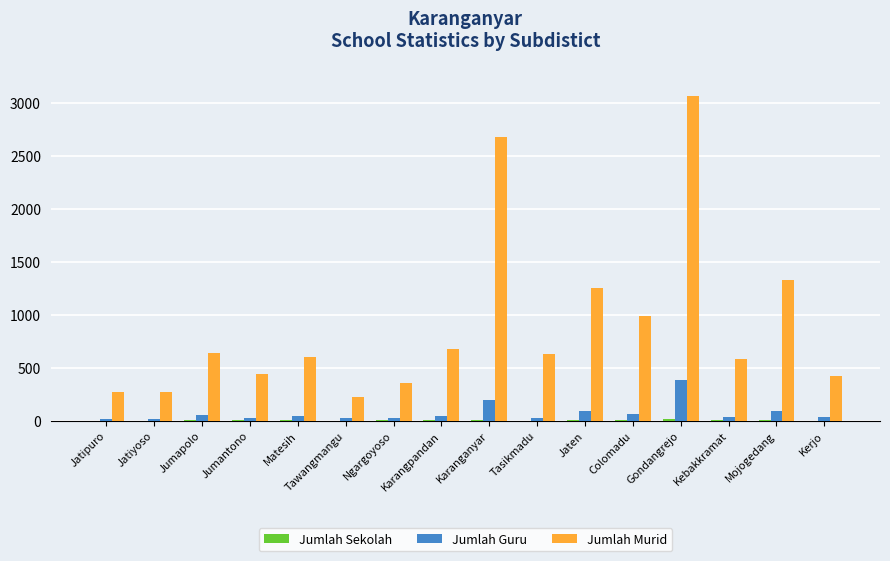

The value of Jumlah Murid at Karanganyar is 4614. True or false?

False